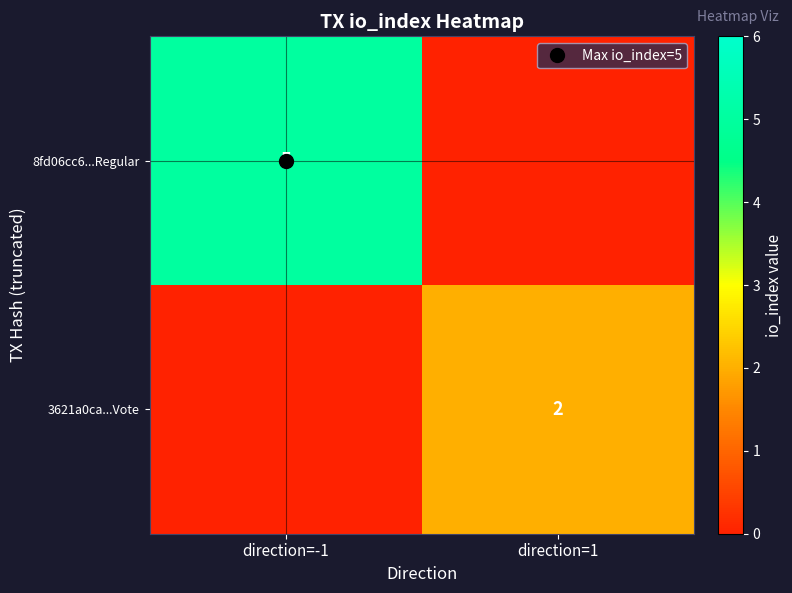

Count the 3621a0ca...Vote values in the range 0 to 2.

2